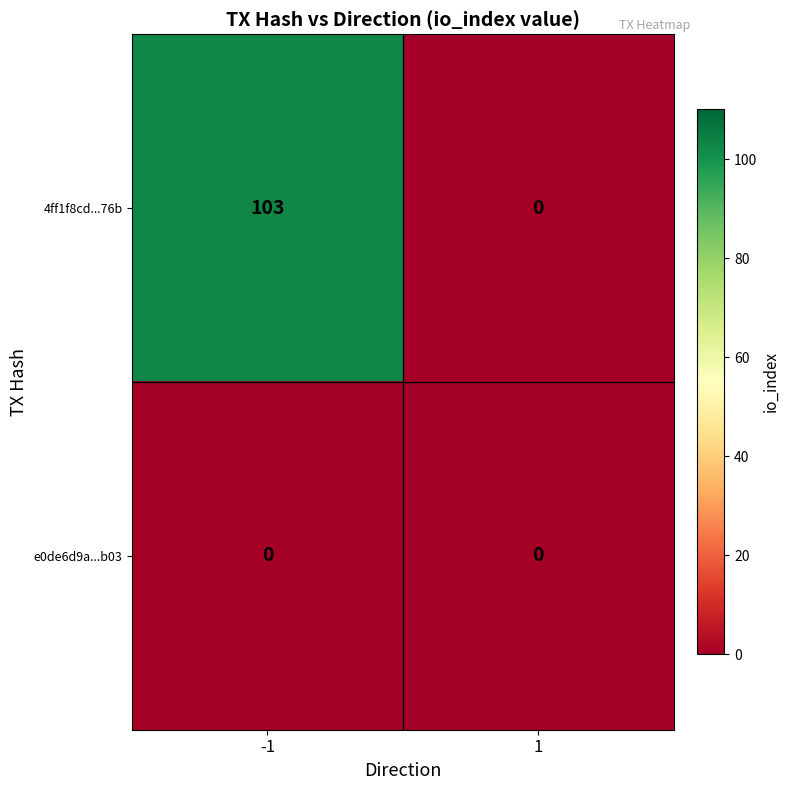

What is the greatest value displayed?

103